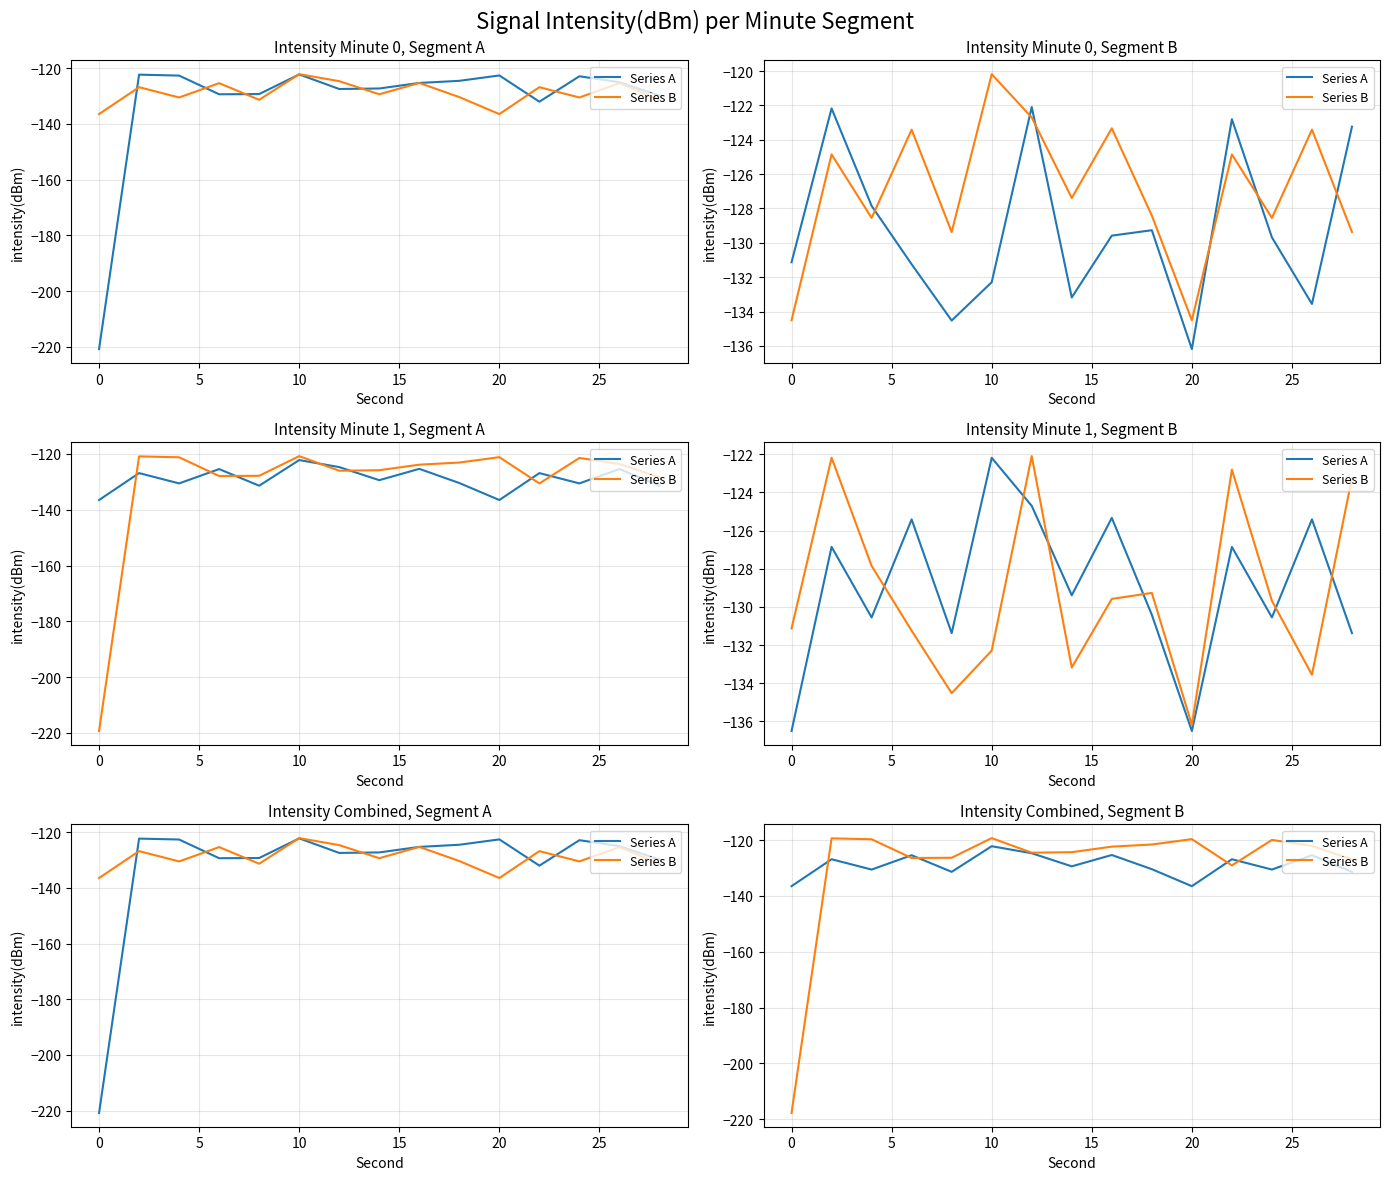

What is the spread (max minus min) of values at 10?

1.0